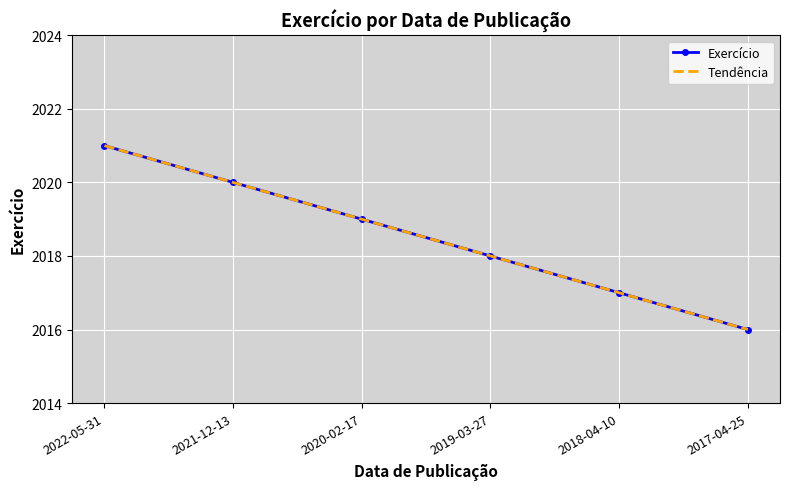

What is the label of the 2nd point from the left?

2021-12-13